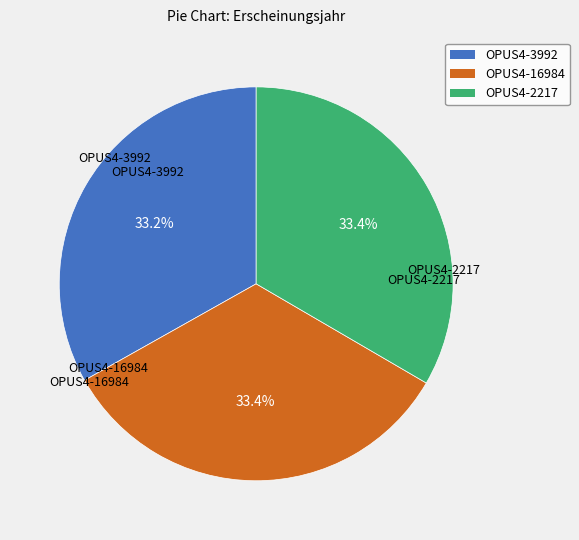

What is the ratio of the value at OPUS4-16984 to the value at OPUS4-2217?

1.0